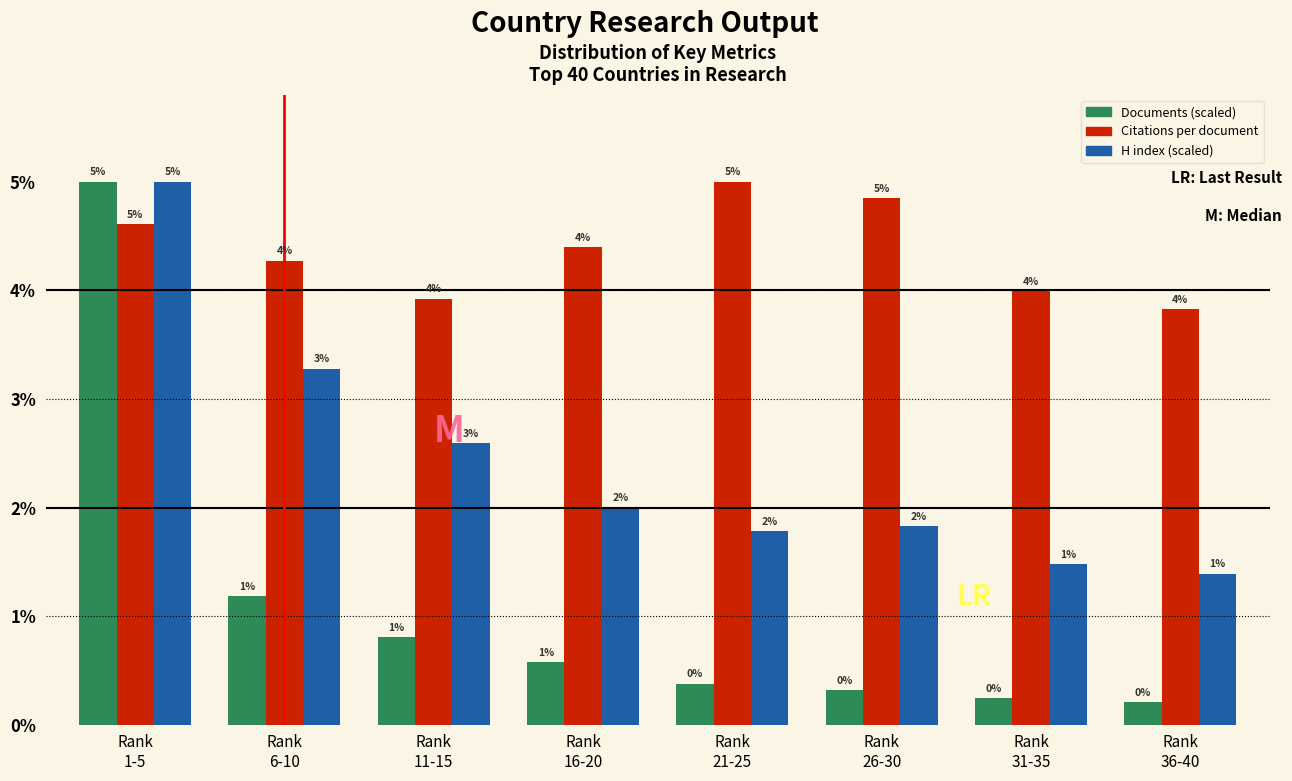

What is the average value of the H index (scaled) series?

2.4